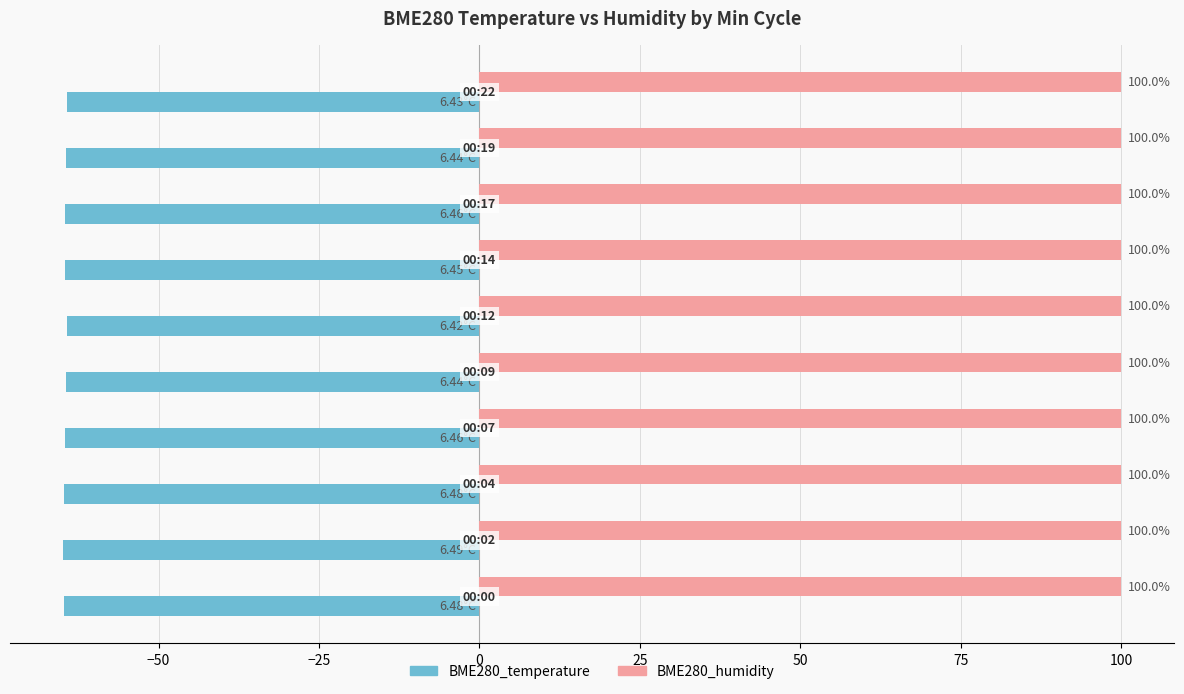

Rank the series by their average value, from lowest to highest.

BME280_temperature, BME280_humidity